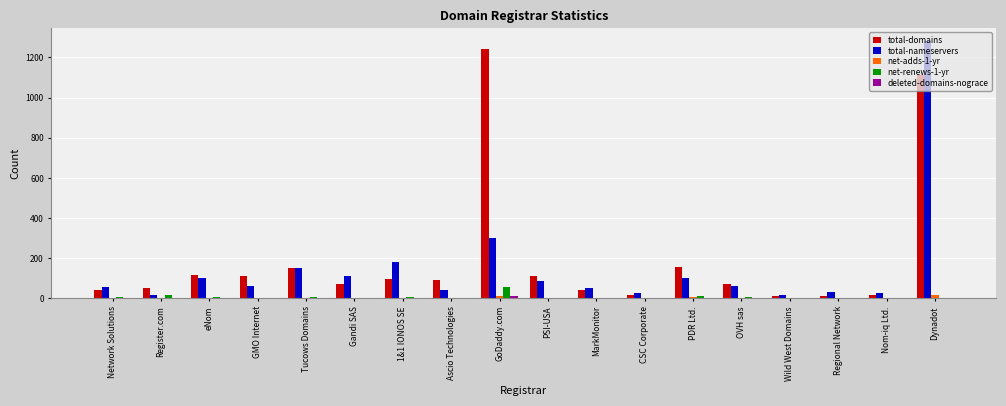

Which series changed the most between Tucows Domains and Wild West Domains?

total-domains